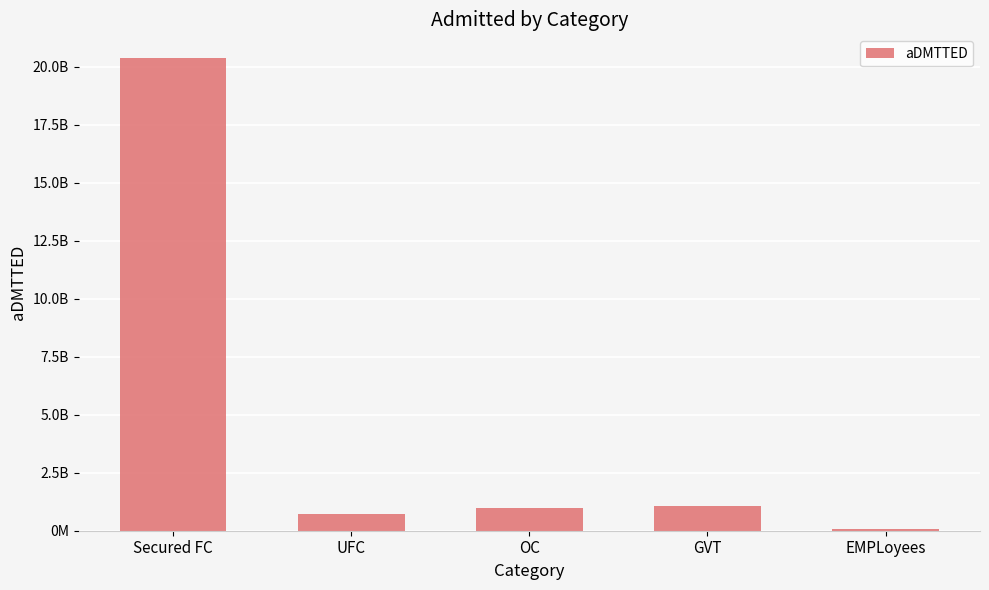

Reading right to left, extract all data points from this chart.

87213429	1073589232	998731203	726295776	20383697278